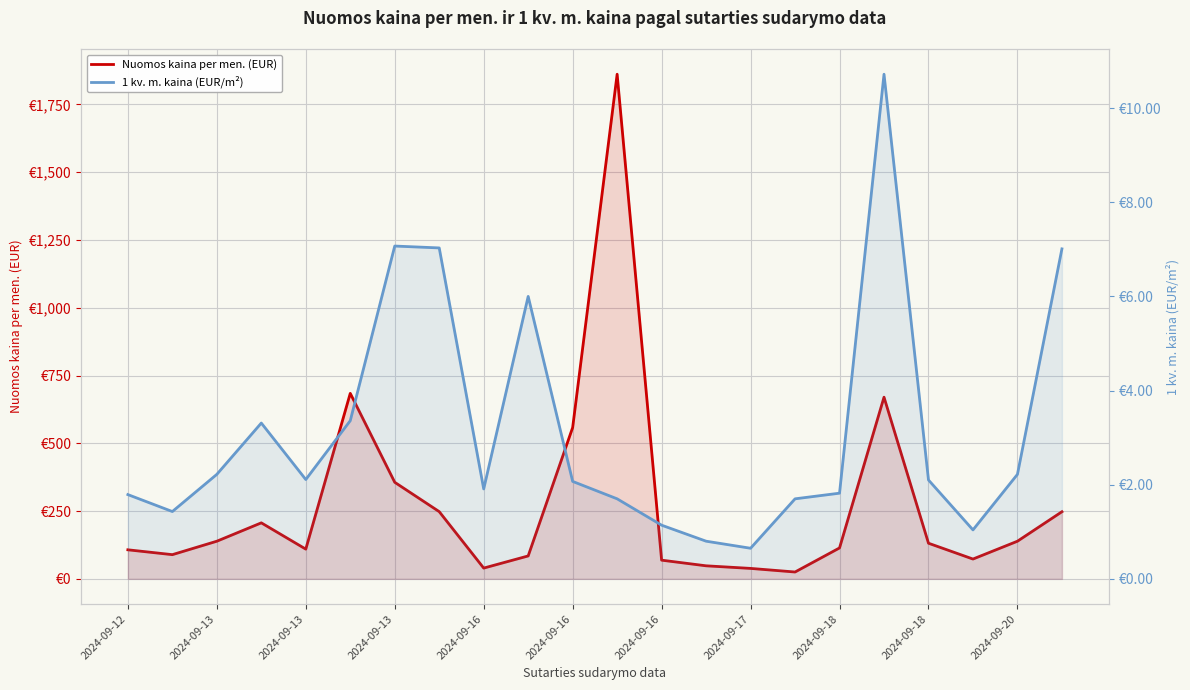

Rank the categories by Nuomos kaina per men. (EUR) value from lowest to highest.

15, 14, 2024-09-18, 13, 12, 19, 2024-09-18, 2024-09-13, 2024-09-12, 2024-09-16, 16, 18, 2024-09-13, 20, 2024-09-13, 21, 2024-09-17, 2024-09-16, 2024-09-20, 17, 2024-09-16, 11